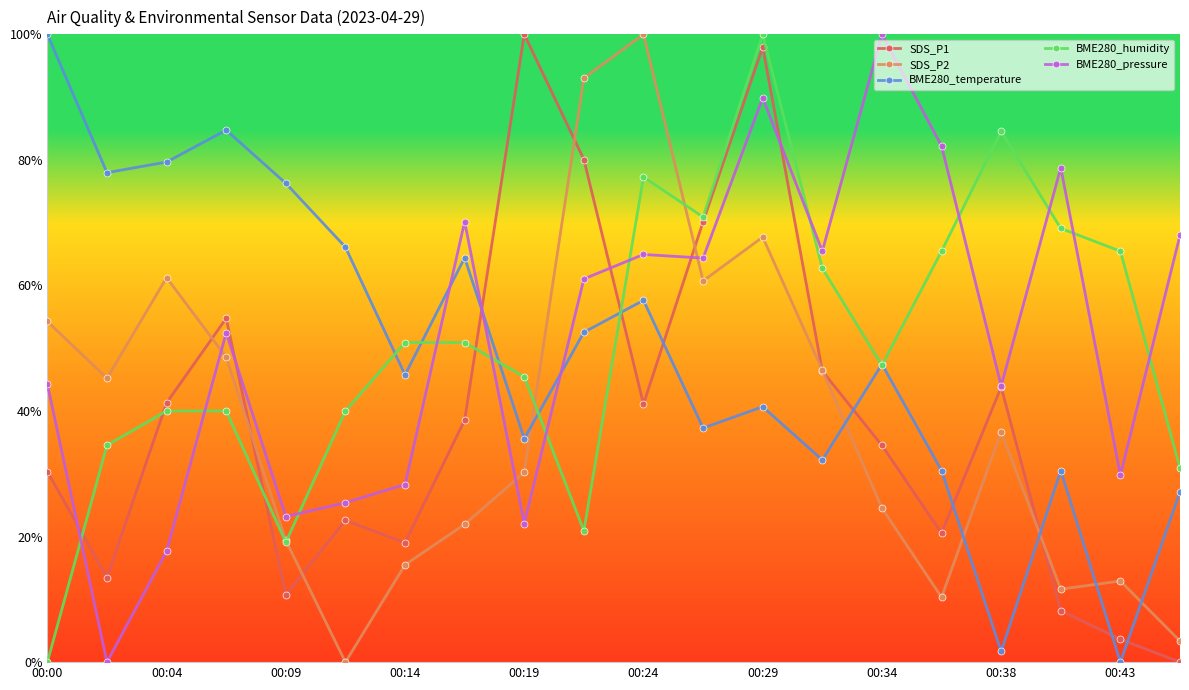

Is this an area chart (filled region under the line)?

No